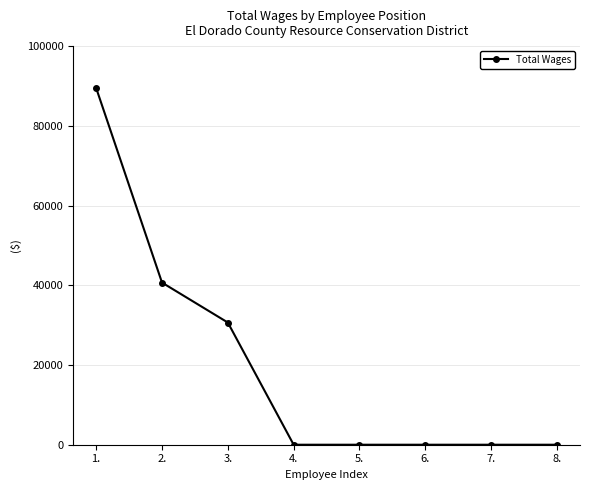

Reading left to right, what are all the values shown in this chart?

1.=89475	2.=40674	3.=30655	4.=0	5.=0	6.=0	7.=0	8.=0